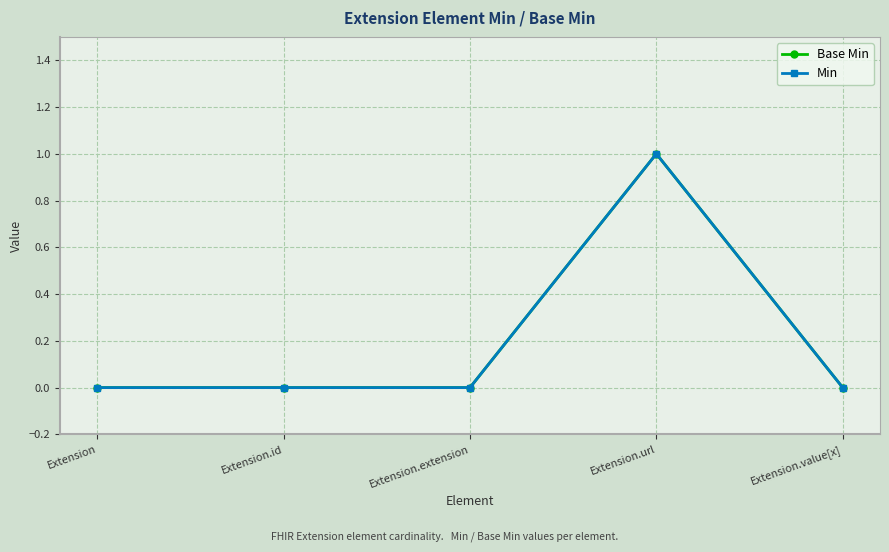

Does the chart have visible grid lines?

Yes